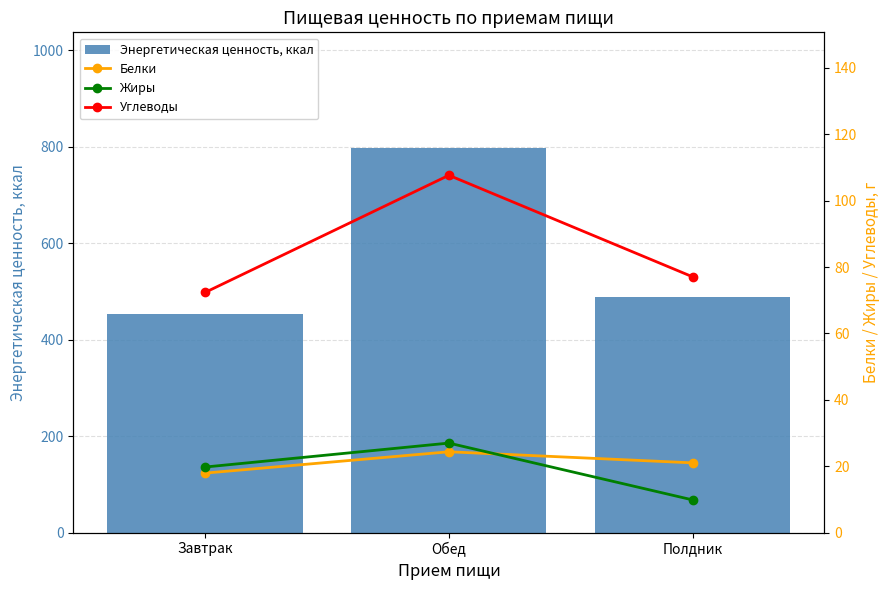

Which label corresponds to the largest value in the chart?

Обед